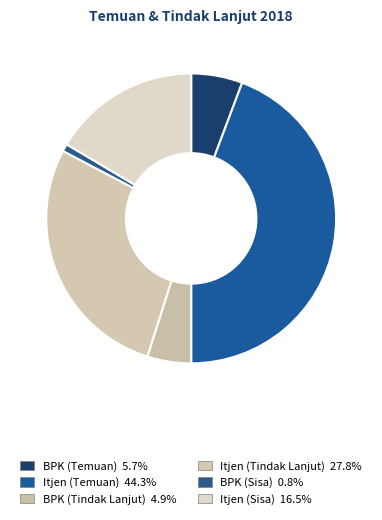

Count the number of slices in the pie.

6